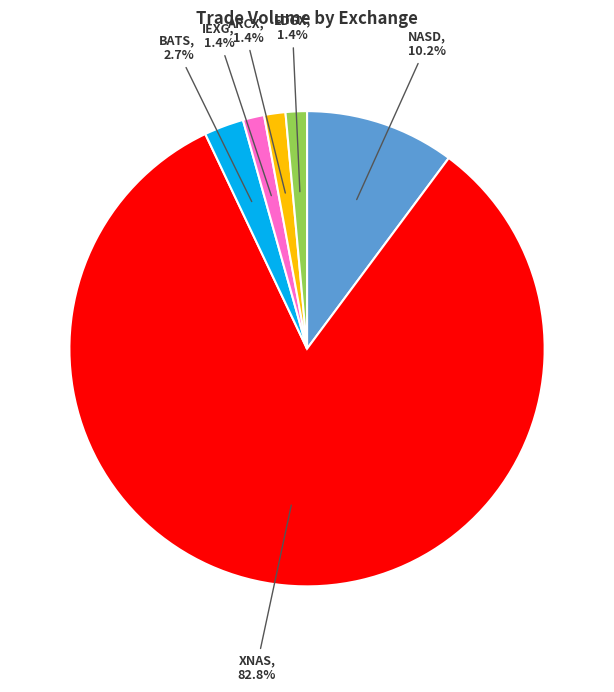

Which slice is the largest?

XNAS